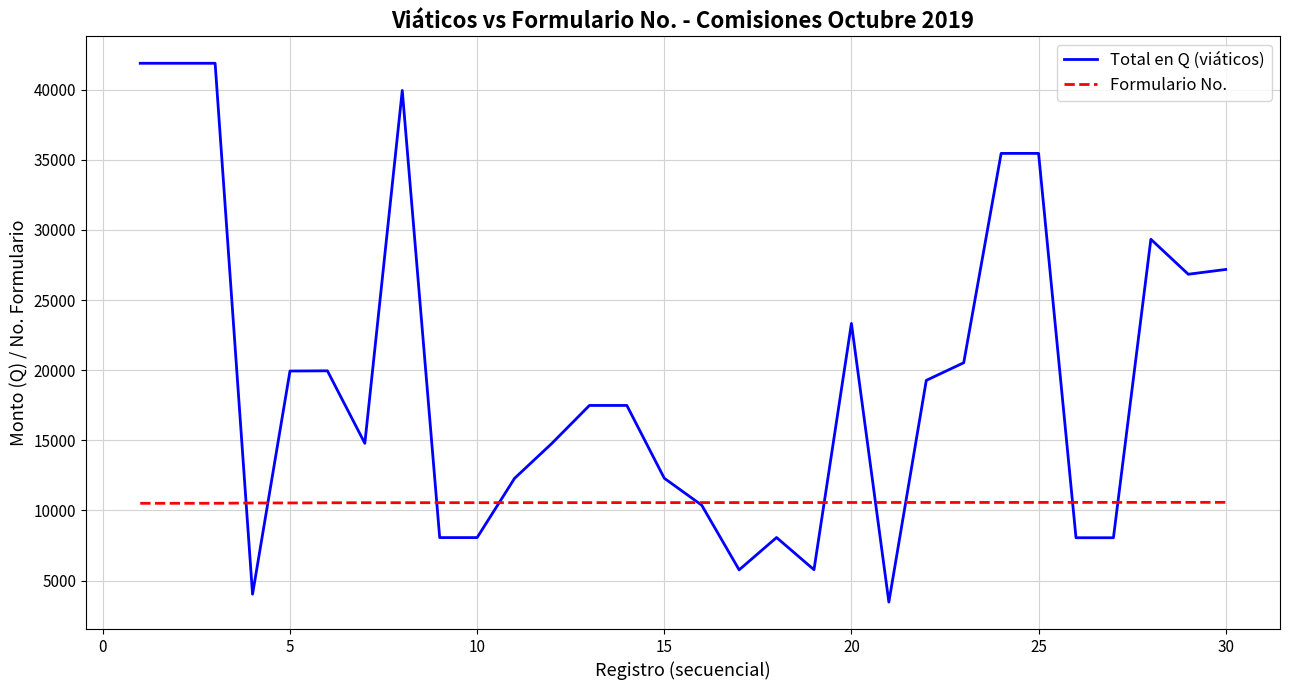

What is the maximum value shown in the chart?

41878.1